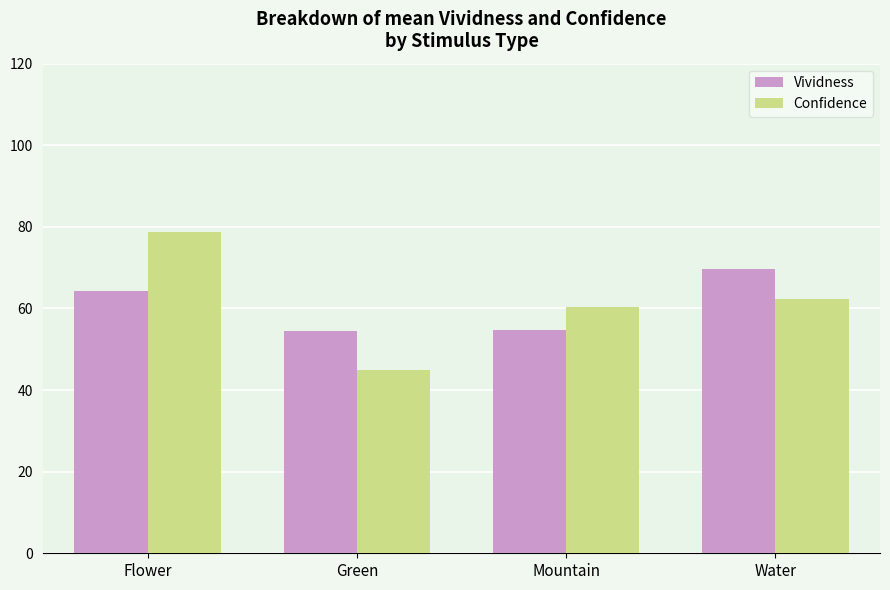

What is the value of the Vividness bar at the 4th from the left?

69.6